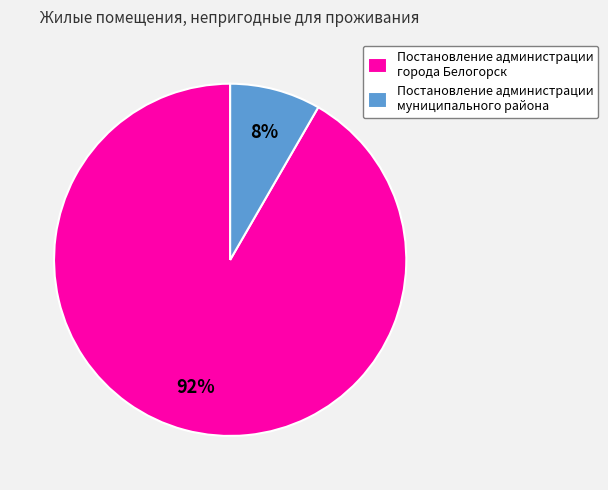

How many segments does this pie chart have?

2